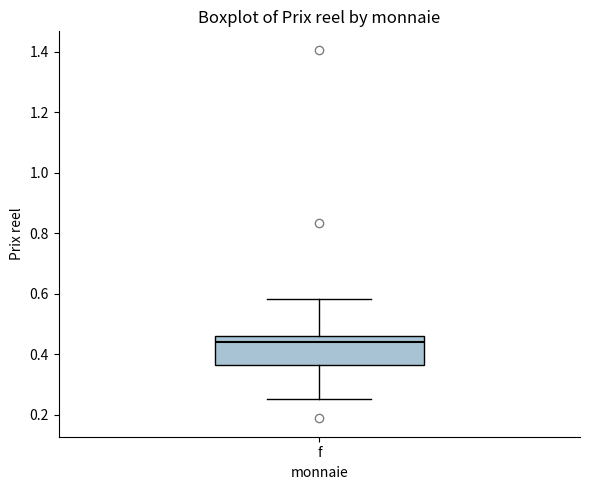

Read this box plot against the y-axis: the position of the median line, the range covered by the box, and the ends of both whiskers. The values are not printed on the chart, so give them approximately, as read against the axis.

median 0.44, box 0.36 to 0.46, whiskers 0.26 to 0.58